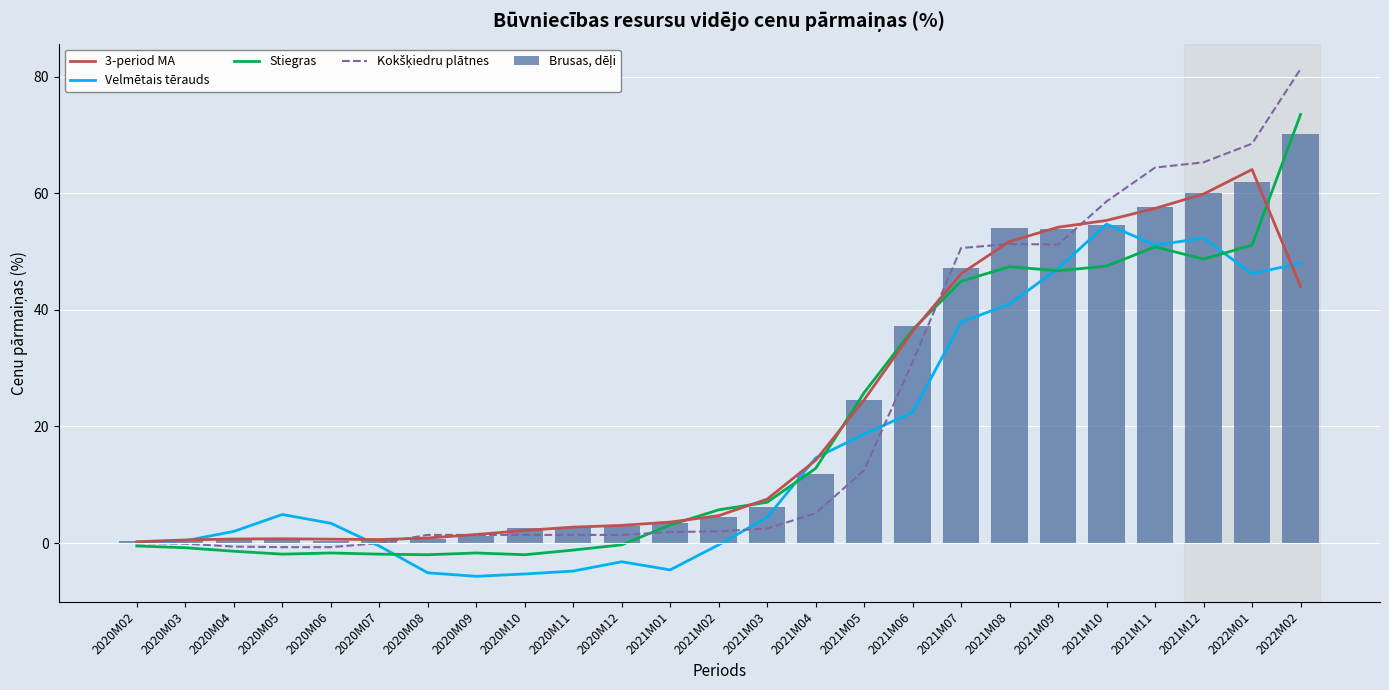

What is the difference between the maximum and second lowest values in the Stiegras series?

75.5